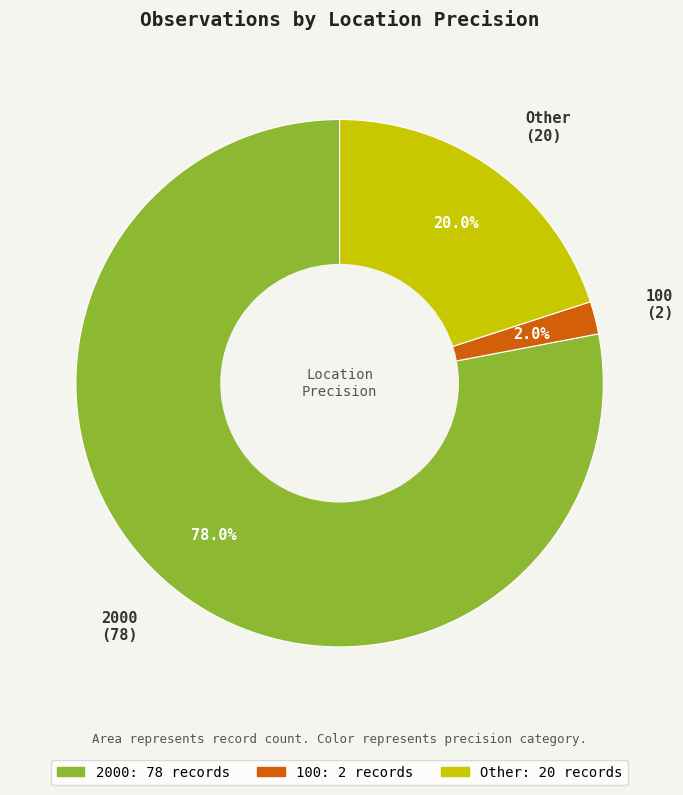

Combined, what portion of the pie is 100 and Other?

22.0%